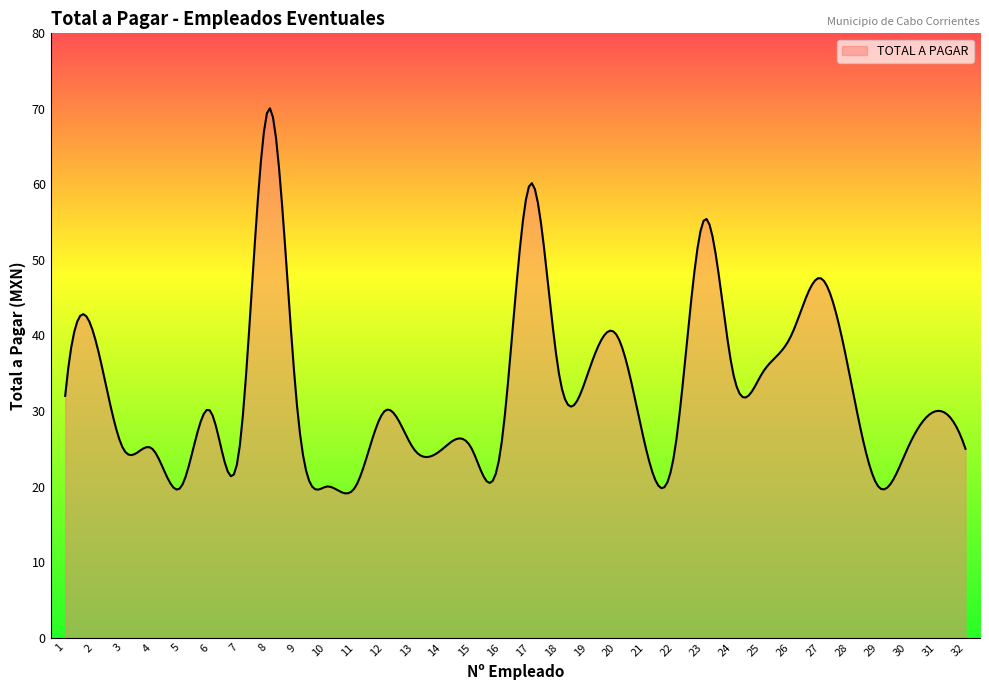

Does the chart have visible grid lines?

No